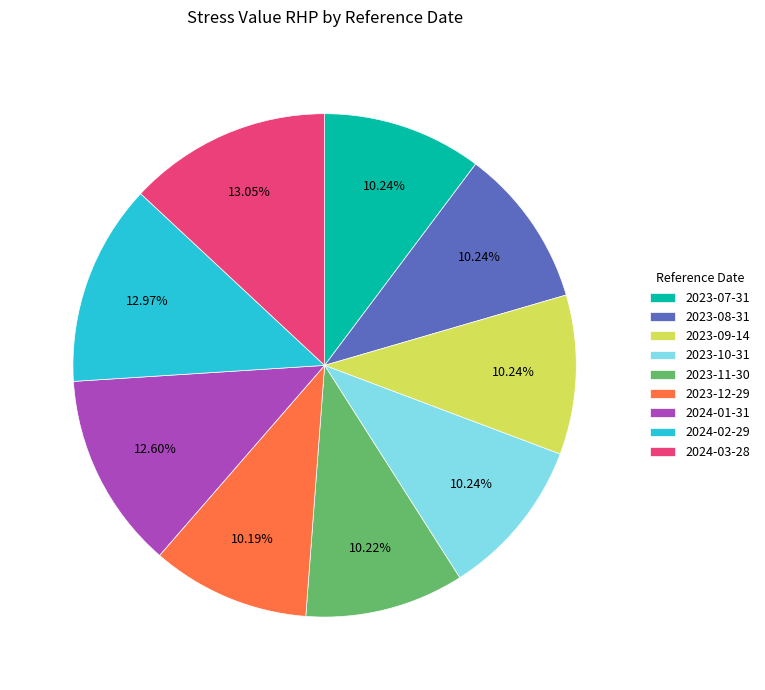

True or false: 2024-01-31 accounts for 21% of the total.

False